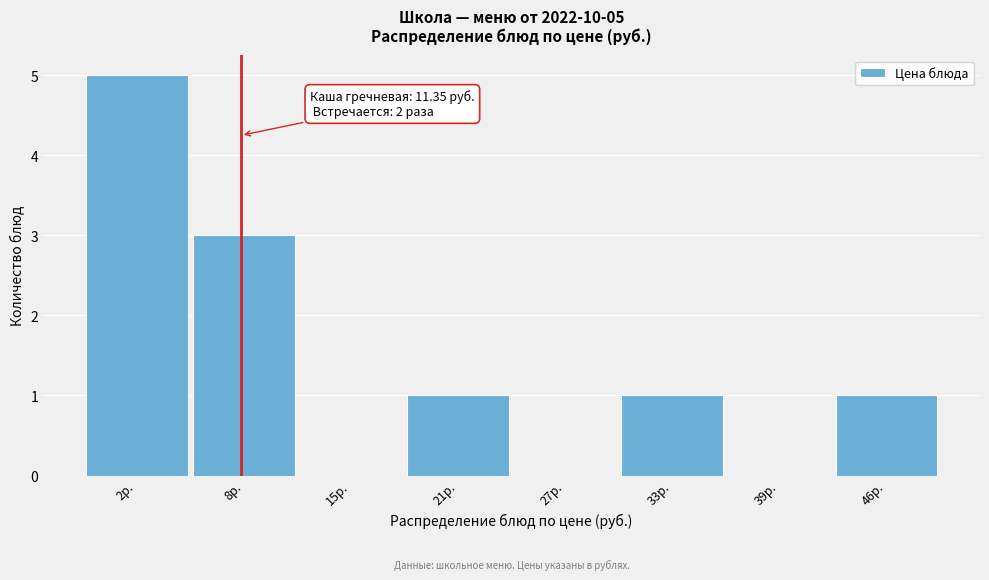

Reading left to right, transcribe all the data shown in this chart.

2р.=5	8р.=3	15р.=0	21р.=1	27р.=0	33р.=1	39р.=0	46р.=1